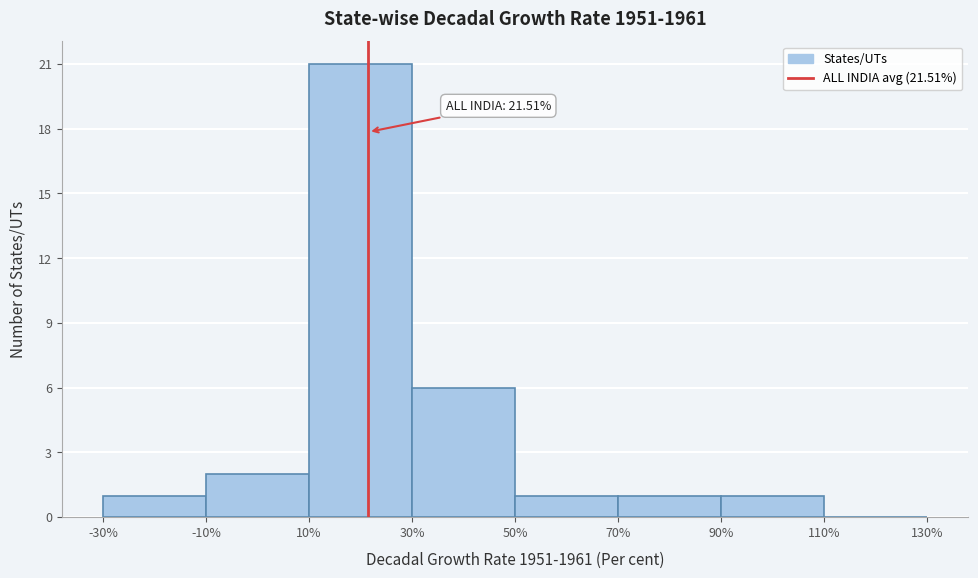

Over which range of the x-axis is the bar tallest?

10% to 30%